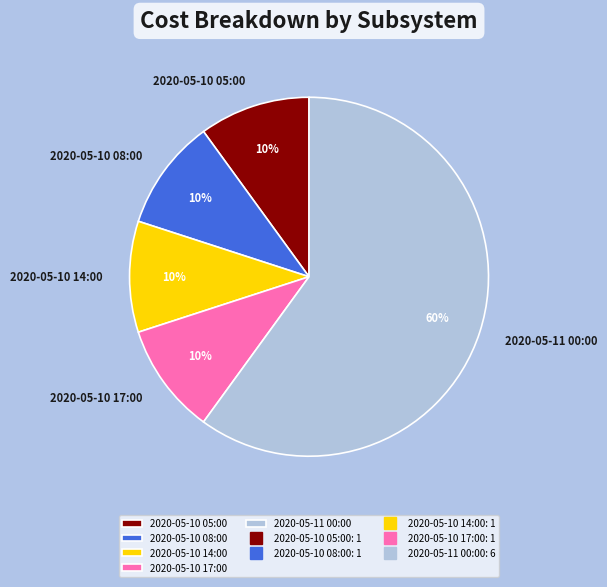

The 2020-05-10 05:00 slice represents 1% of the pie. True or false?

False